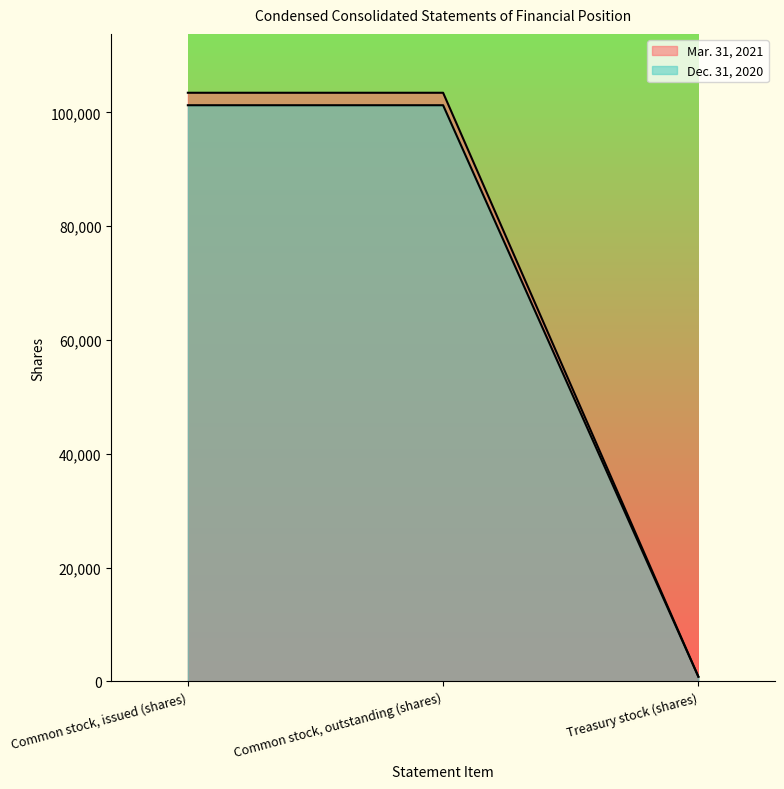

What is the average value of the Mar. 31, 2021 series?

69241